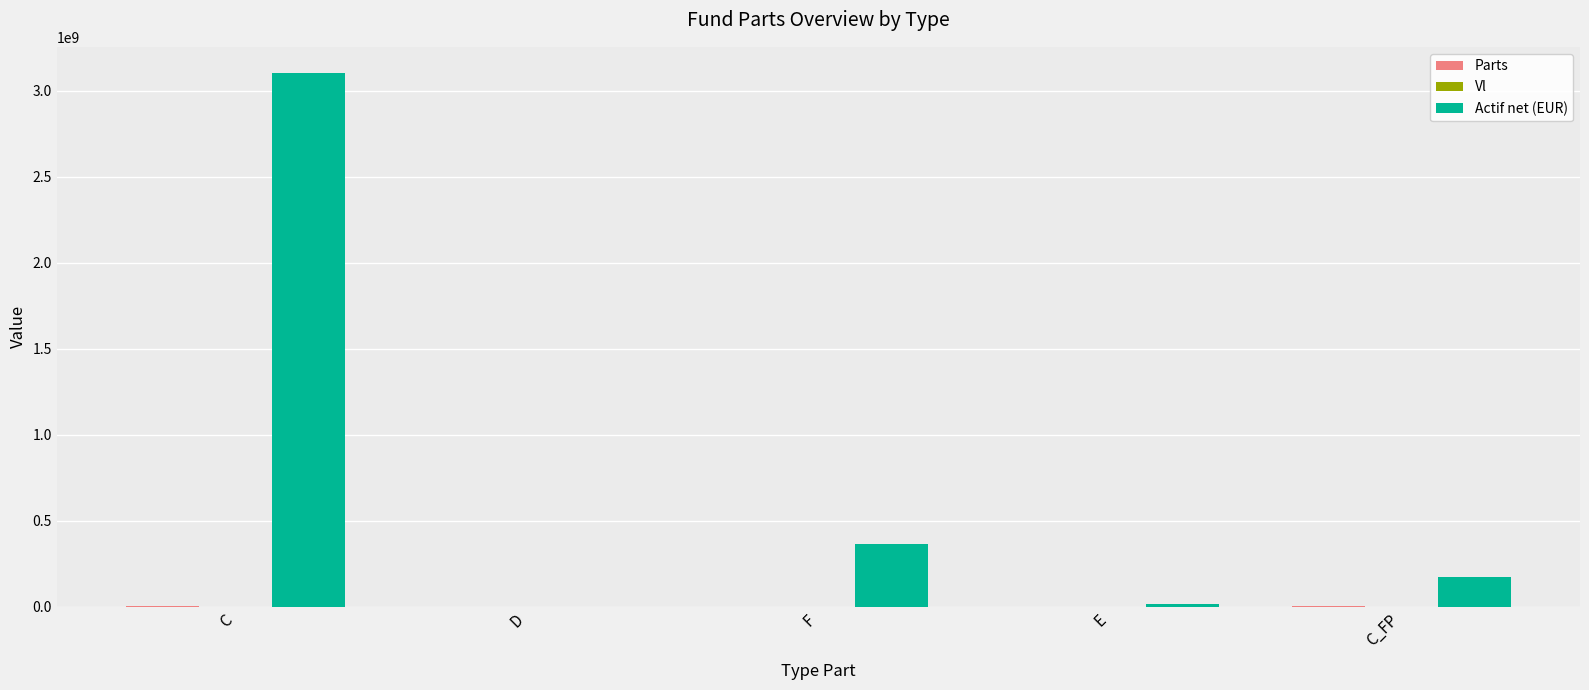

The Actif net (EUR) series shows 363124530.7 at F. True or false?

True